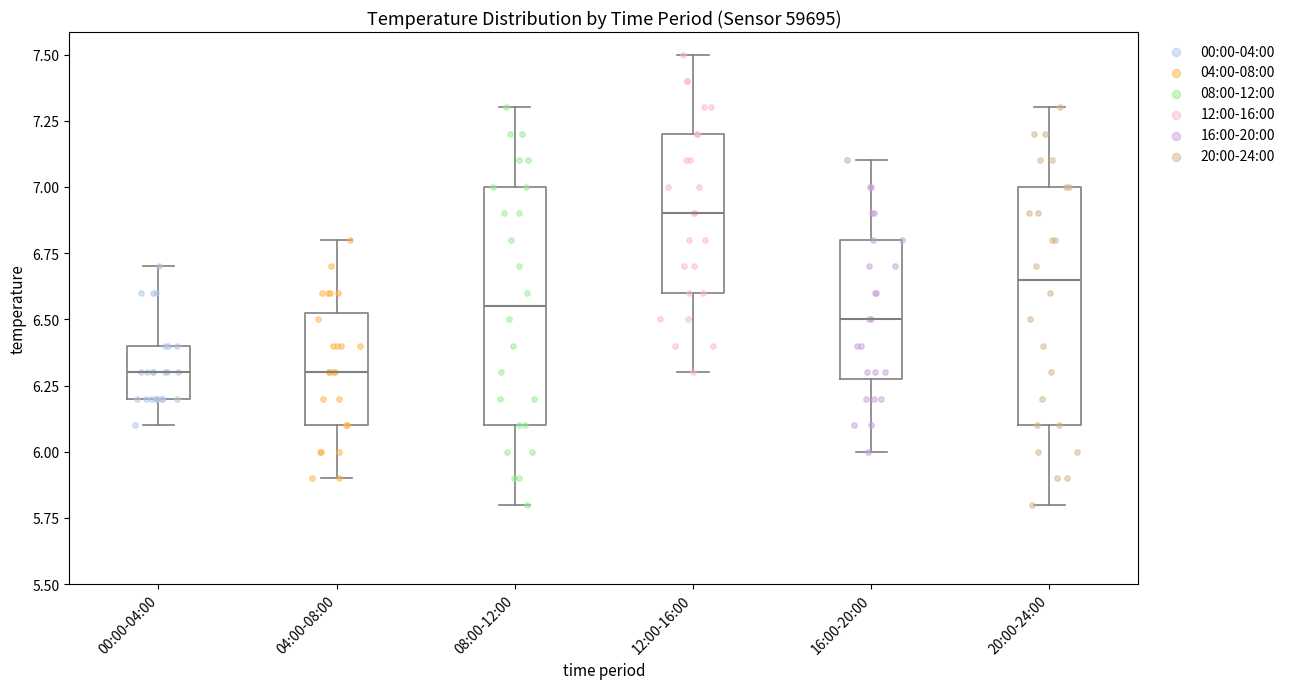

Reading left to right, read every box against the y-axis: the position of its median line, the range the box covers, and the ends of its whiskers. The values are not printed on the chart, so give them approximately, as read against the axis.

00:00-04:00: median 6.30, box 6.20 to 6.40, whiskers 6.10 to 6.70
04:00-08:00: median 6.30, box 6.10 to 6.55, whiskers 5.90 to 6.80
08:00-12:00: median 6.55, box 6.10 to 7.00, whiskers 5.80 to 7.30
12:00-16:00: median 6.90, box 6.60 to 7.20, whiskers 6.30 to 7.50
16:00-20:00: median 6.50, box 6.30 to 6.80, whiskers 6.00 to 7.10
20:00-24:00: median 6.65, box 6.10 to 7.00, whiskers 5.80 to 7.30